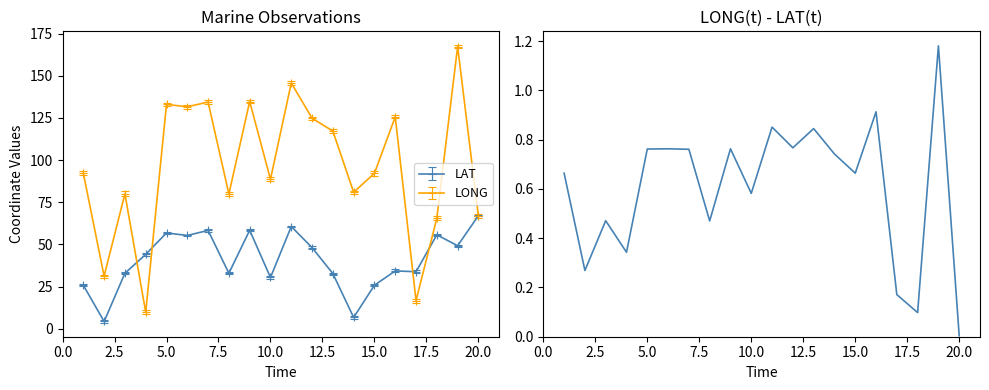

True or false: LONG has more than 1 points higher than both neighbors.

True